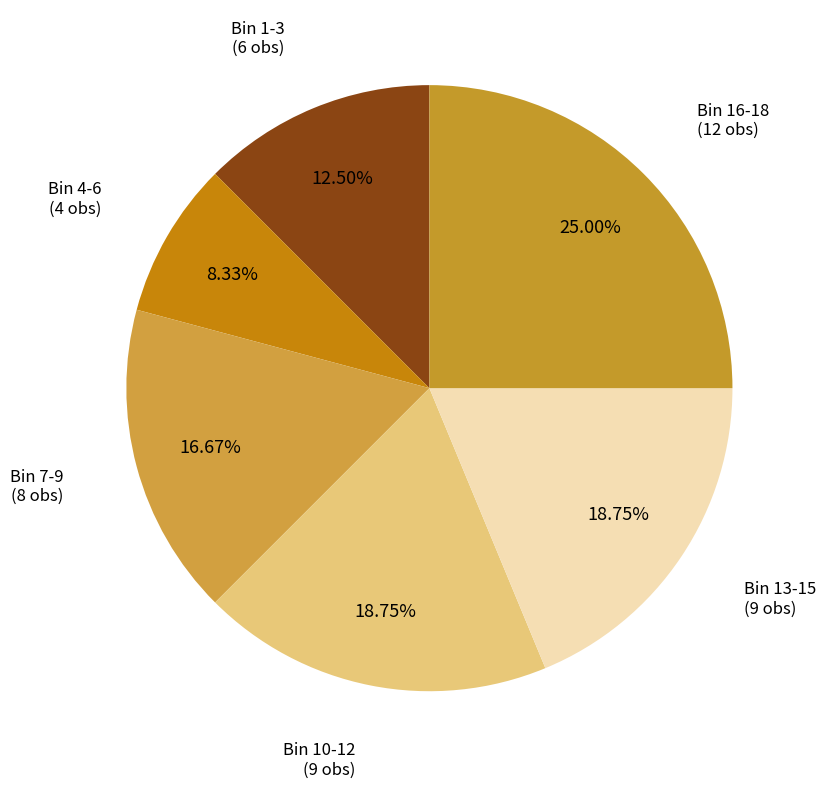

How many segments does this pie chart have?

6